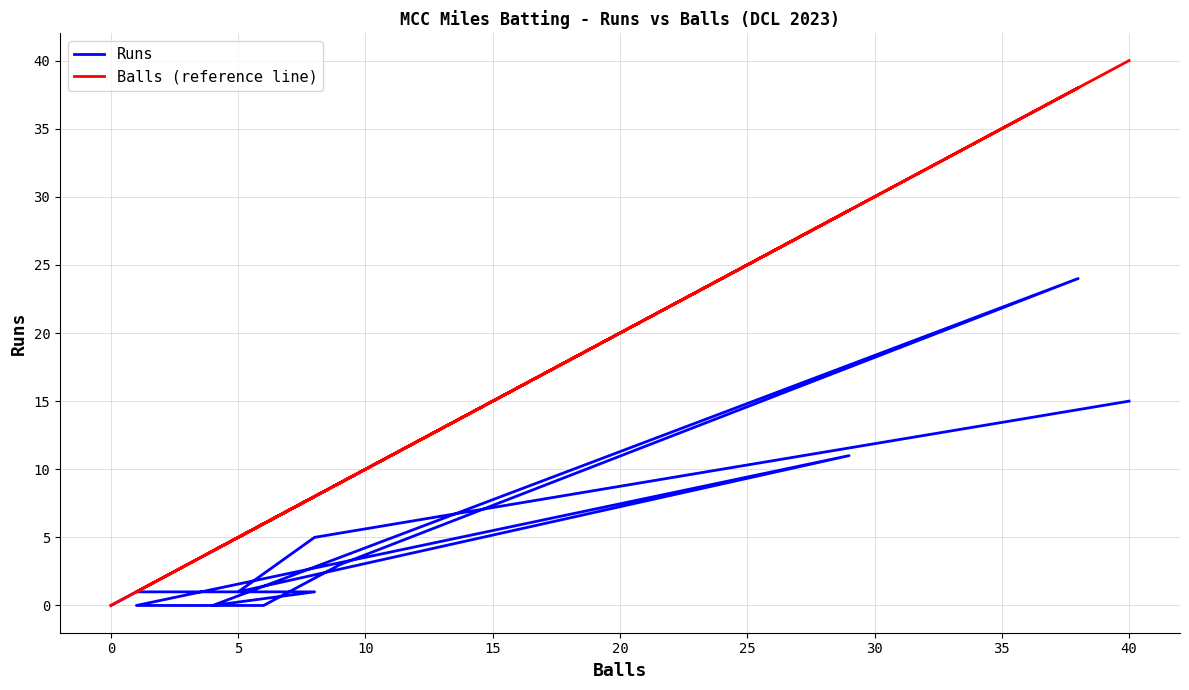

True or false: Balls (reference line) and Runs cross at least once.

False